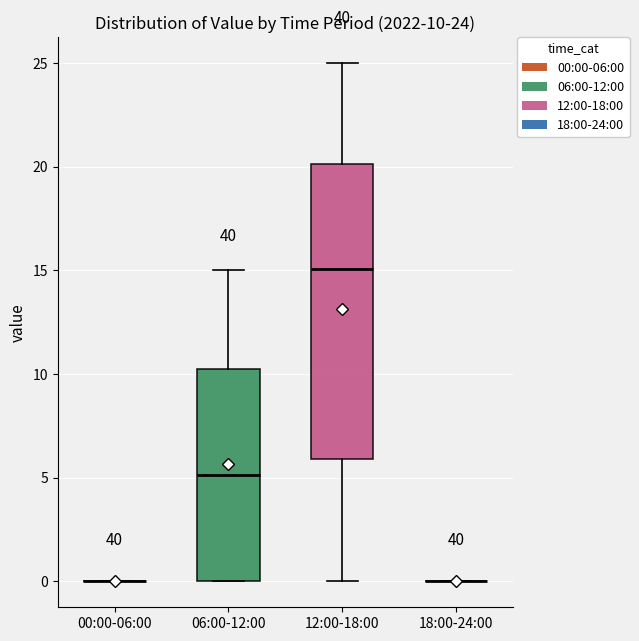

Comparing the boxes themselves (not the whiskers), which one is the tallest?

12:00-18:00